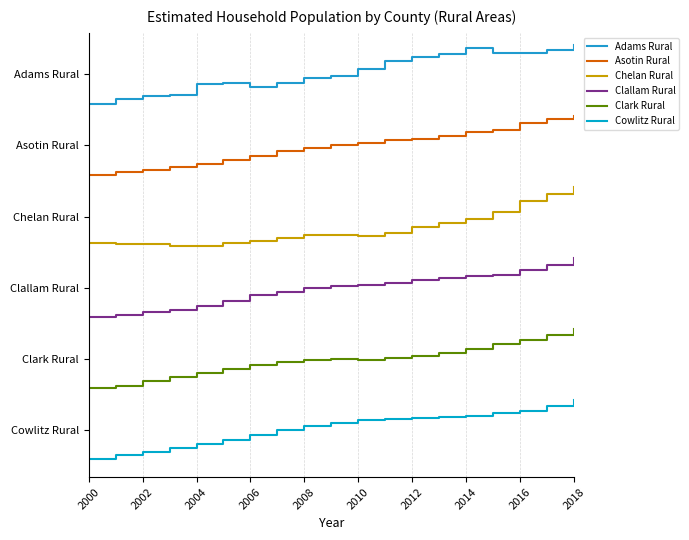

What is the maximum value shown in the chart?

7.0